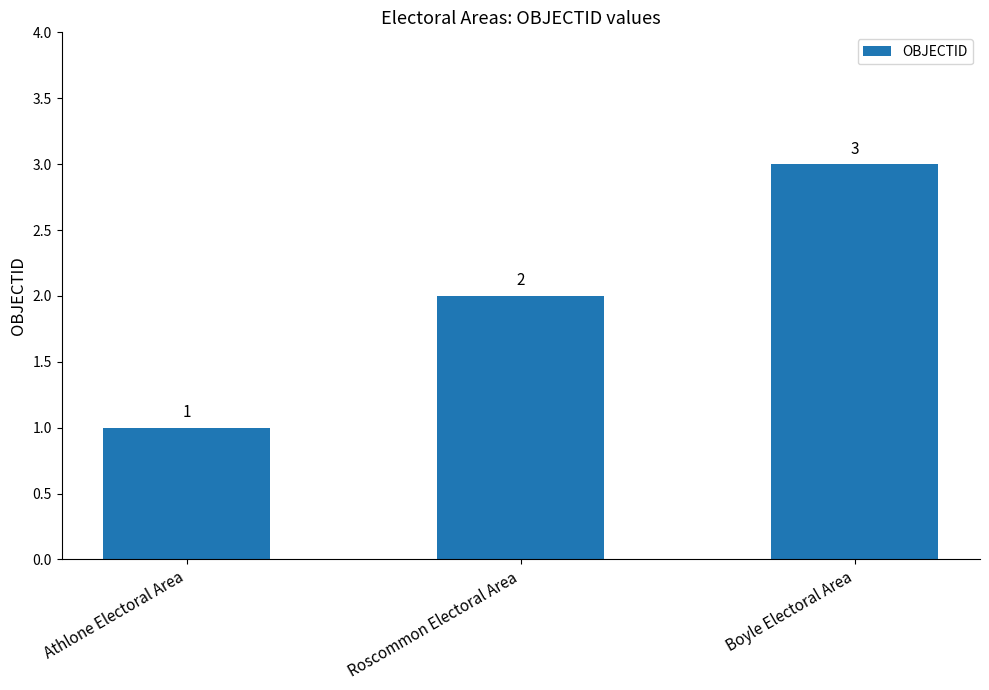

What is the label of the 1st bar from the right?

Boyle Electoral Area